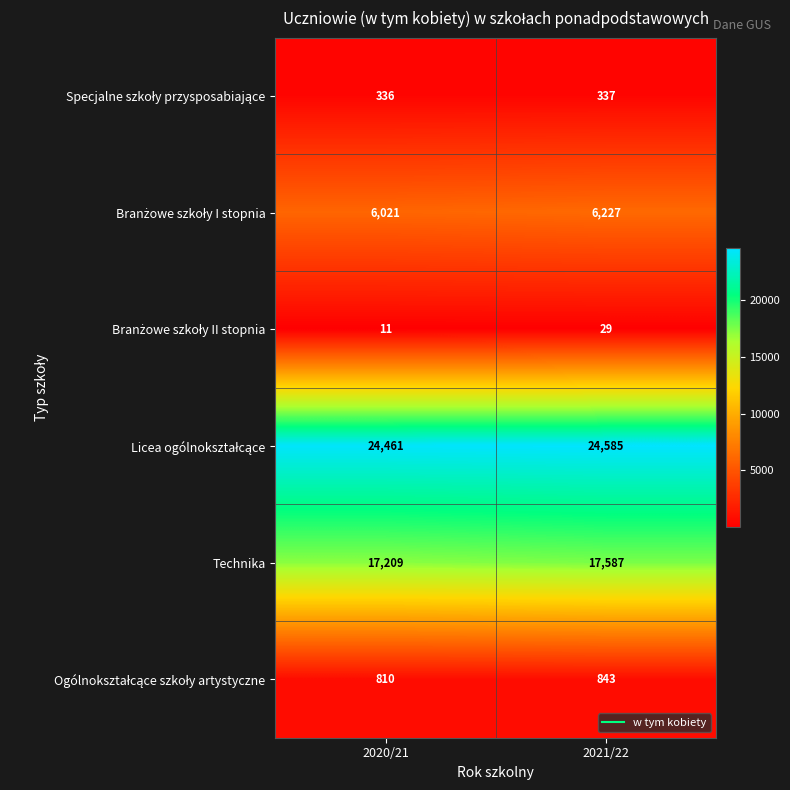

Rank the categories by Technika value from lowest to highest.

2020/21, 2021/22